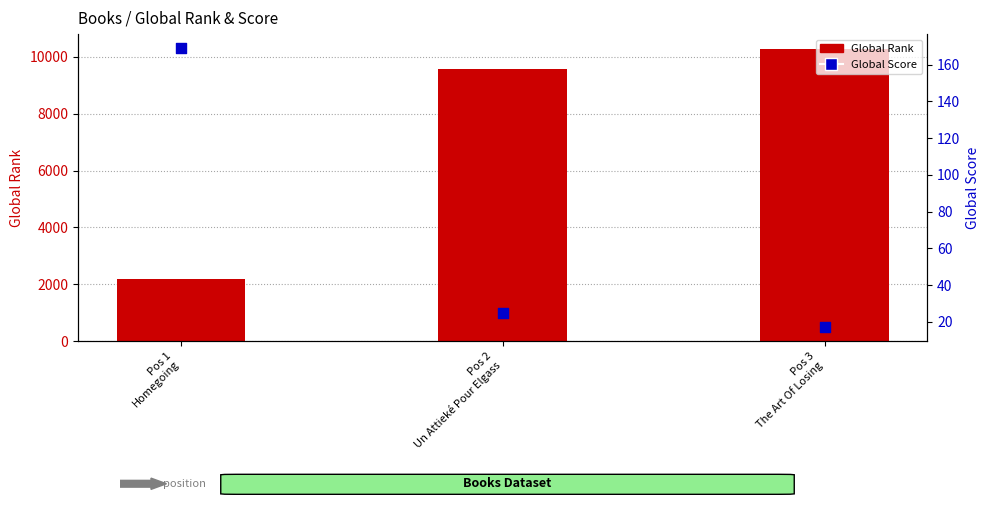

What is the total value across all series at Pos 3
The Art Of Losing?

10298